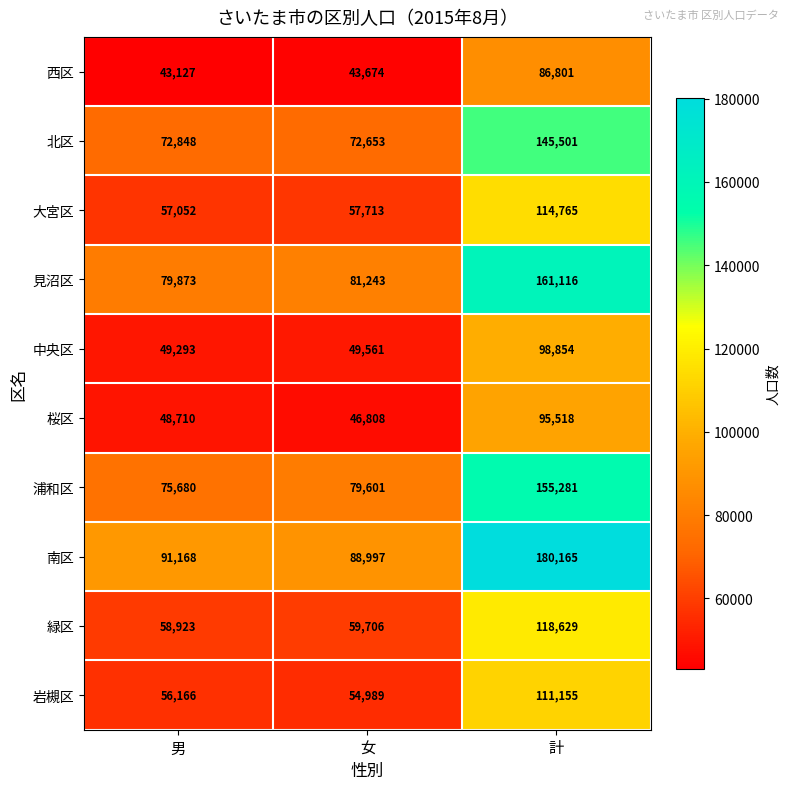

The 桜区 series shows 95518 at 計. True or false?

True